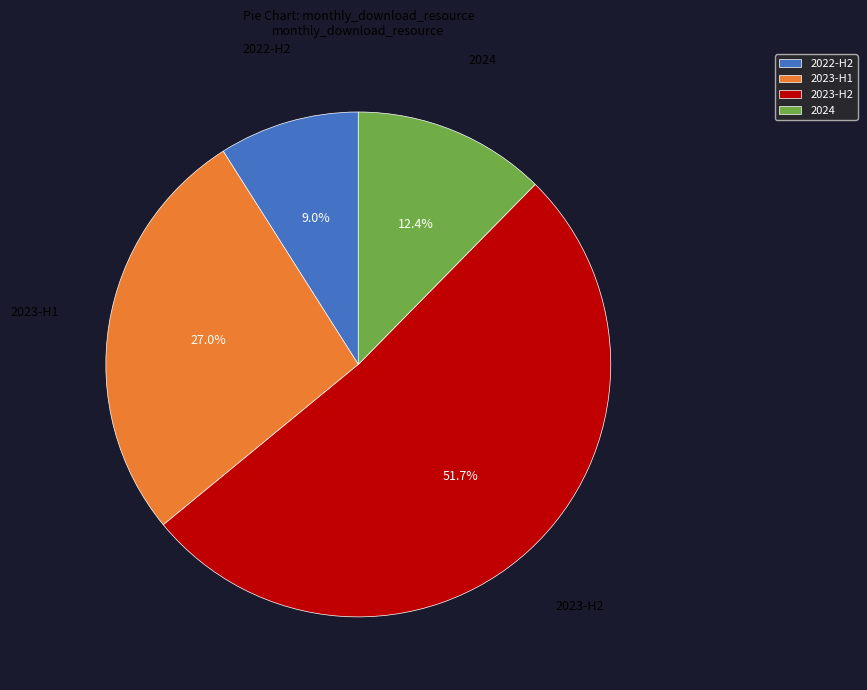

How much of the chart is everything except 2022-H2?

91.0%